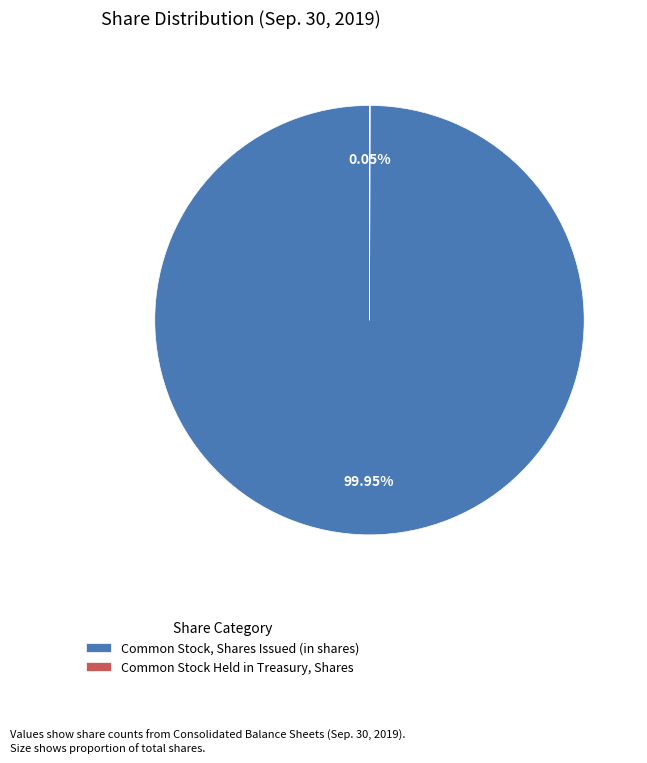

Is Common Stock, Shares Issued (in shares) the majority of the pie?

Yes